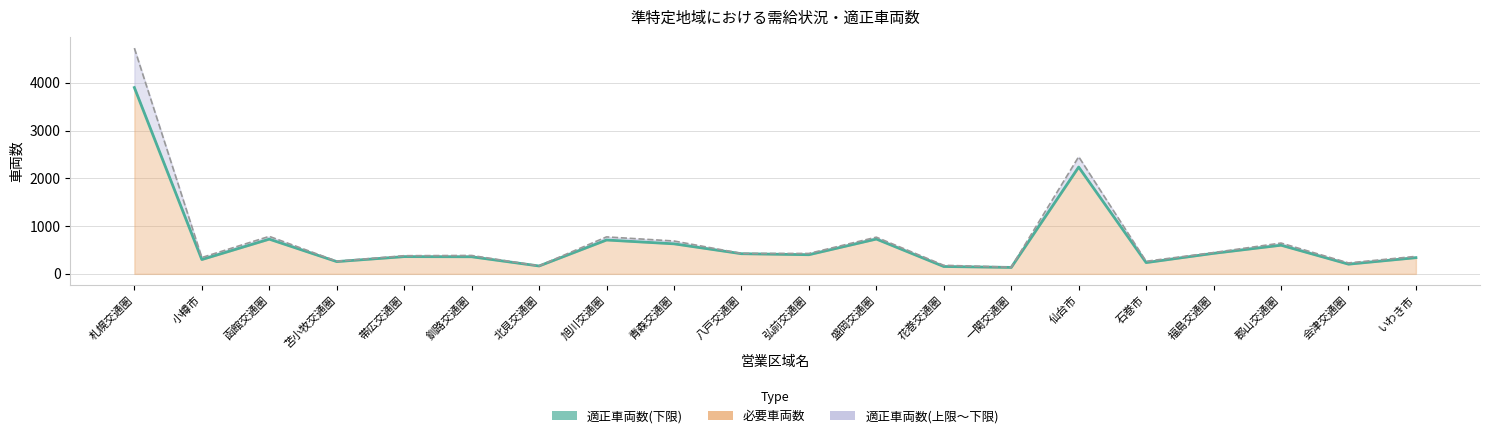

What is the sum of all 適正車両数(下限) values?

13294